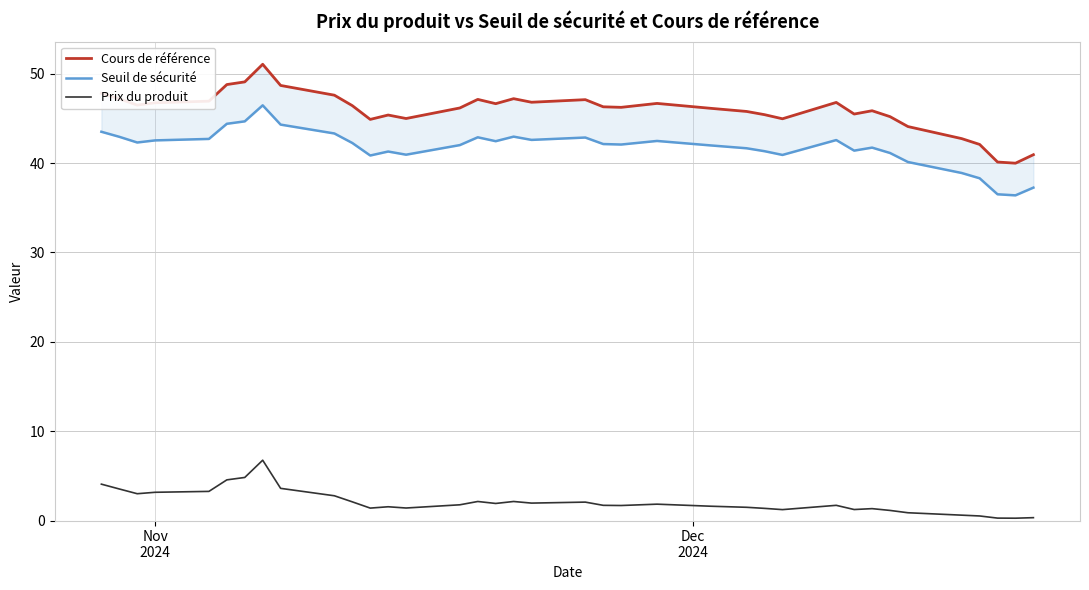

Does the chart display data point markers on the line(s)?

No